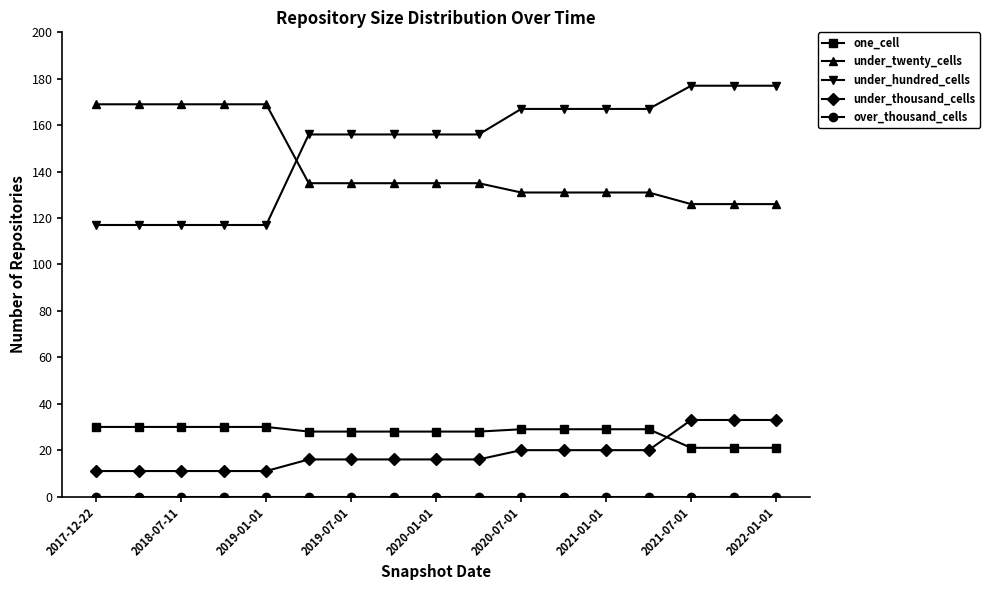

Which series has the largest total across all categories?

under_hundred_cells